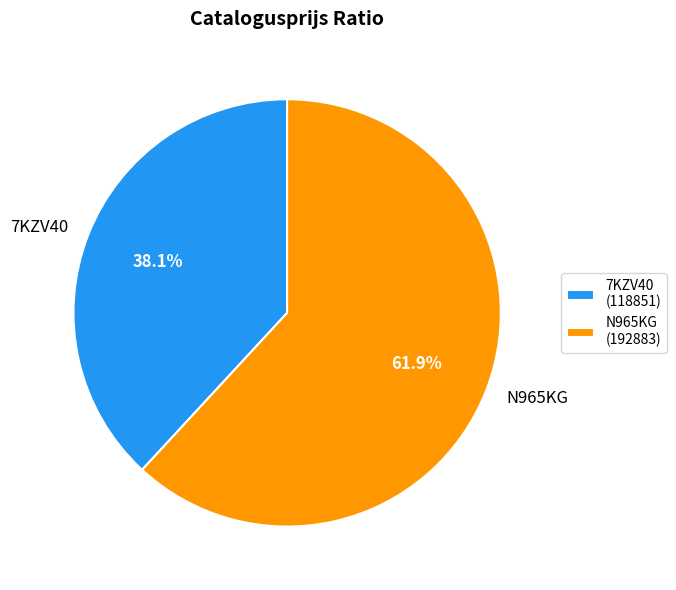

The N965KG slice represents 62% of the pie. True or false?

True